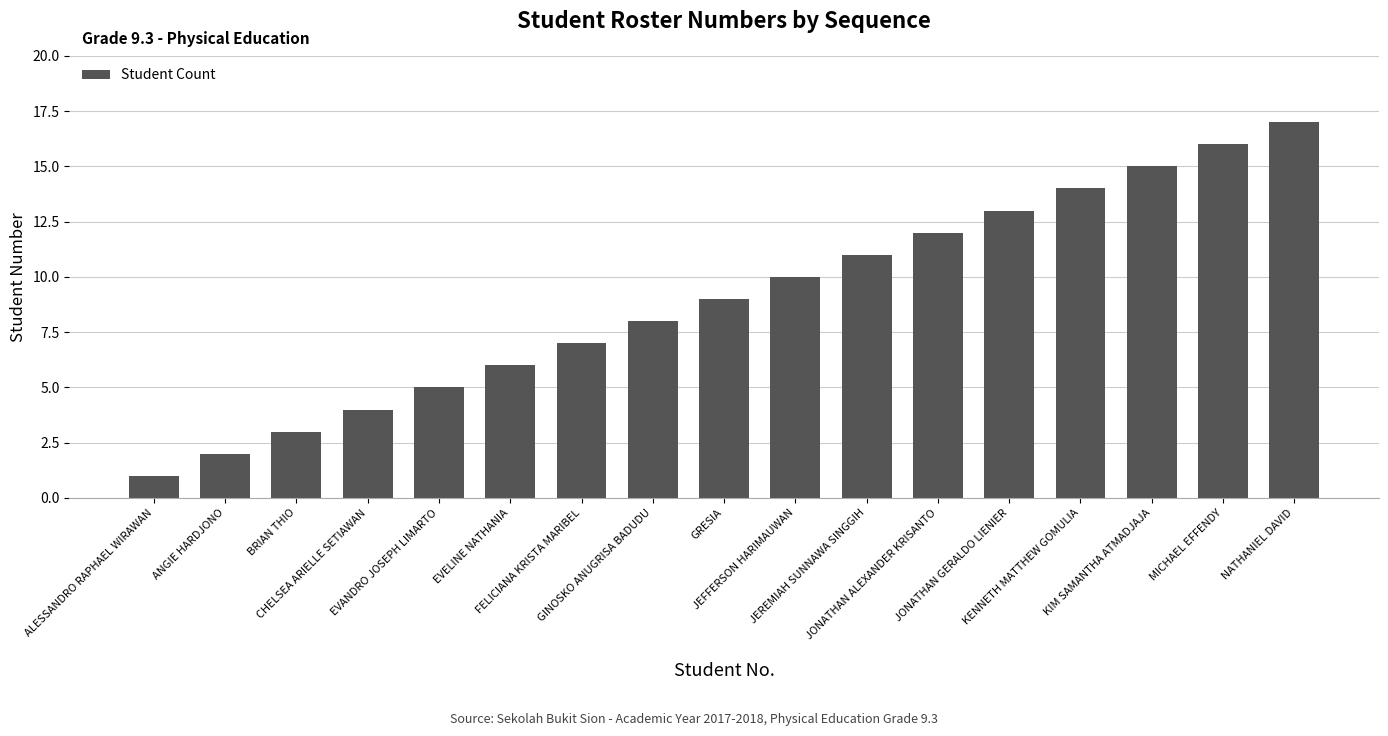

What is the greatest value displayed?

17